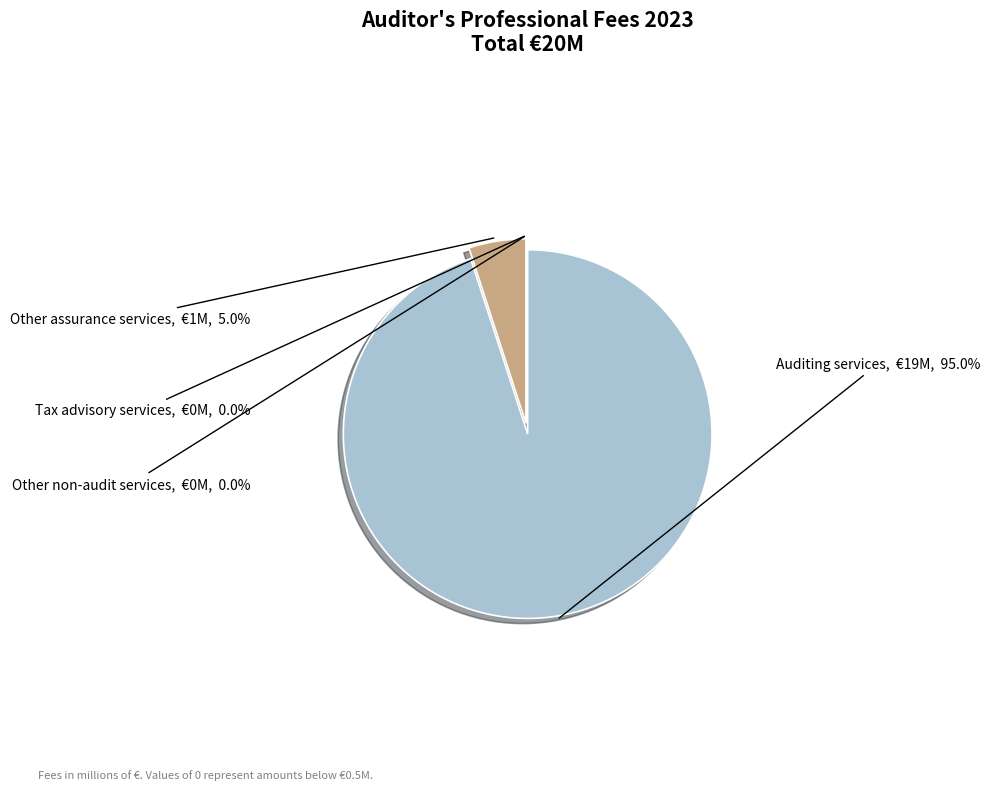

Which category accounts for the majority?

Auditing services